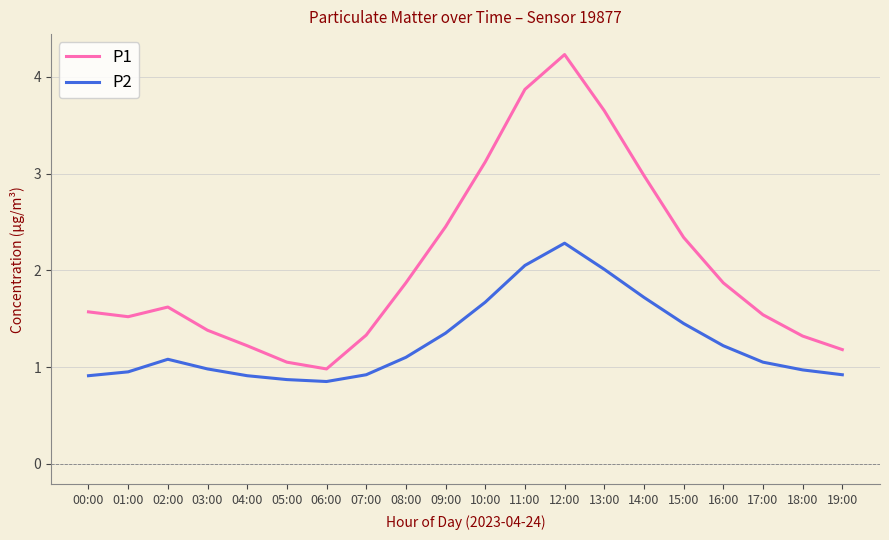

The value of P1 at 09:00 is 1.2. True or false?

False